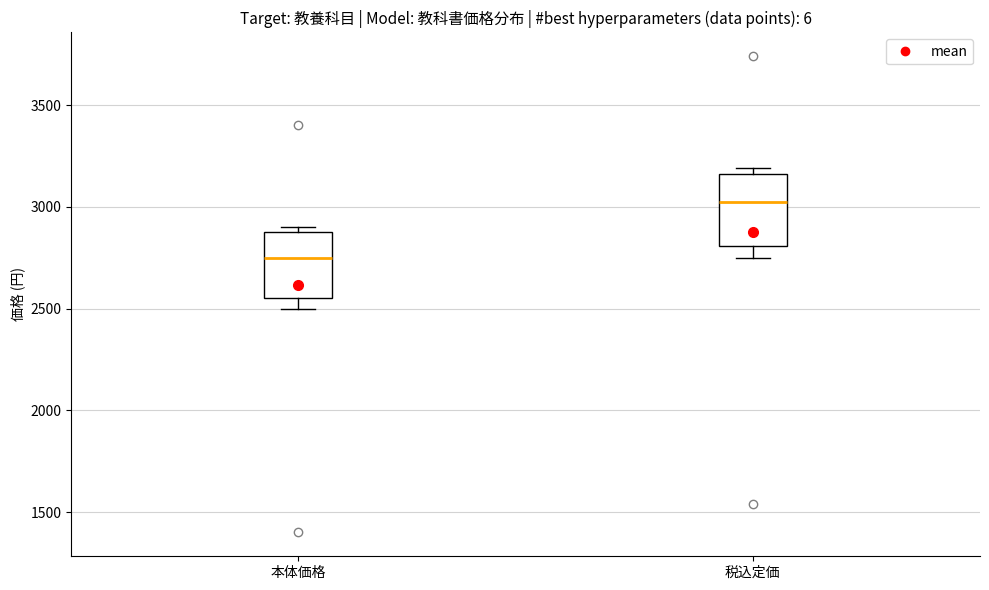

Which box's median line is the lowest?

本体価格